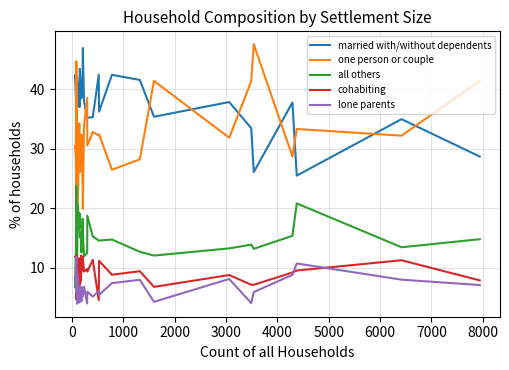

True or false: lone parents and one person or couple cross at least once.

False